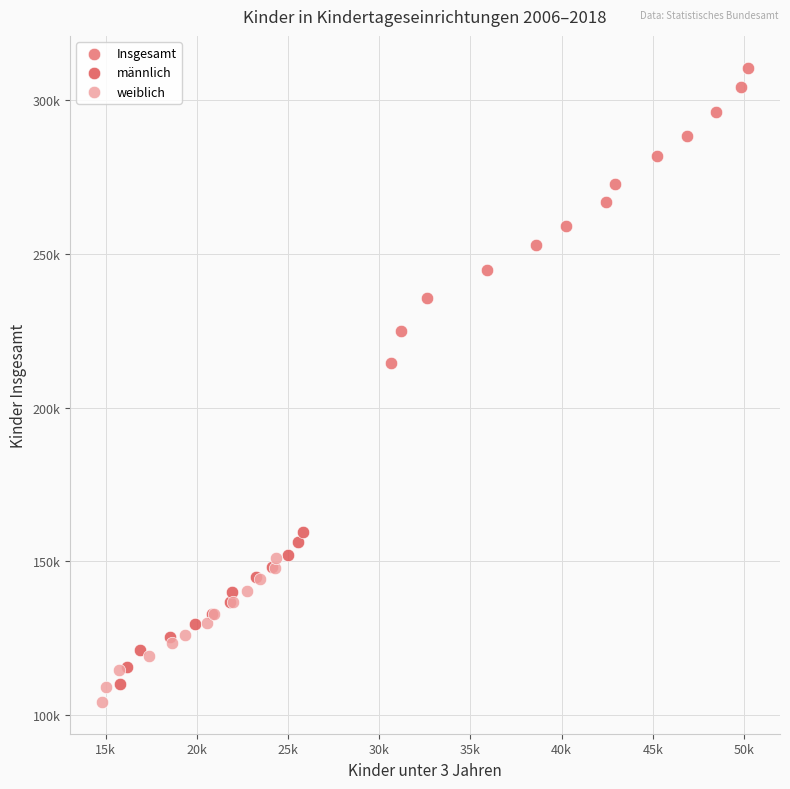

What are all the series names shown in the legend?

Insgesamt, männlich, weiblich